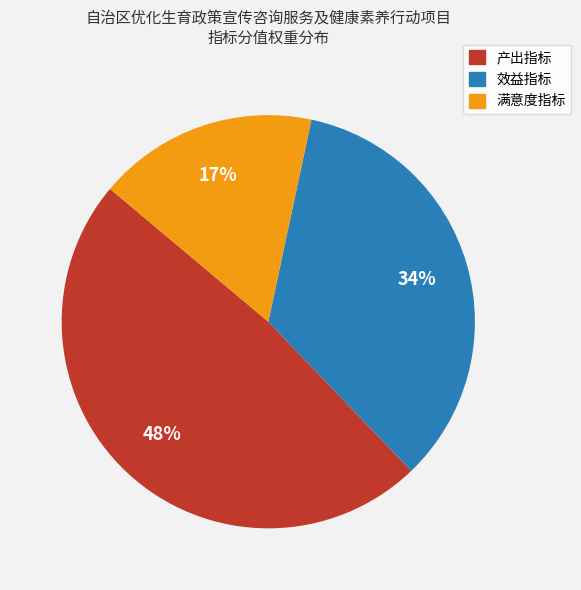

Which has a higher value, 产出指标 or 效益指标?

产出指标